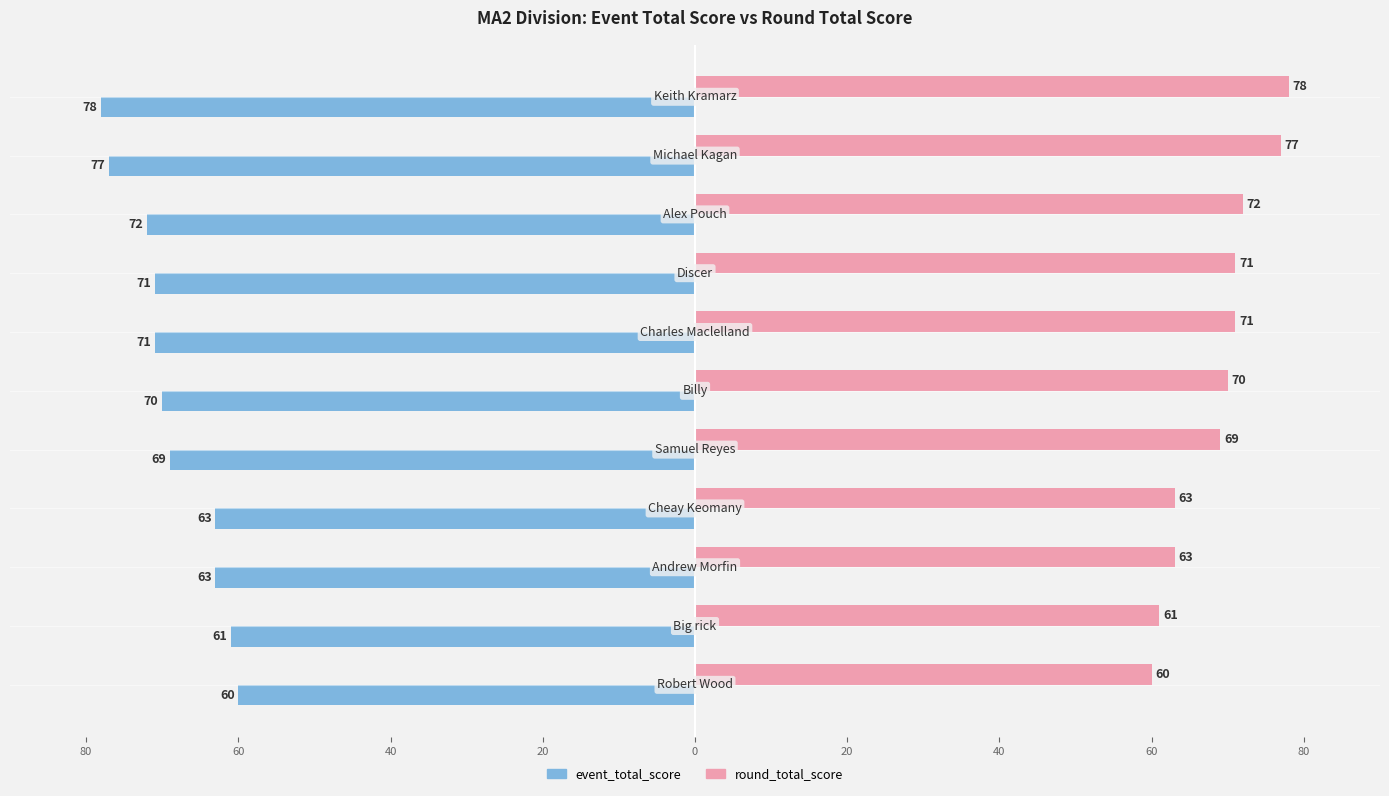

What are all the series names shown in the legend?

event_total_score, round_total_score